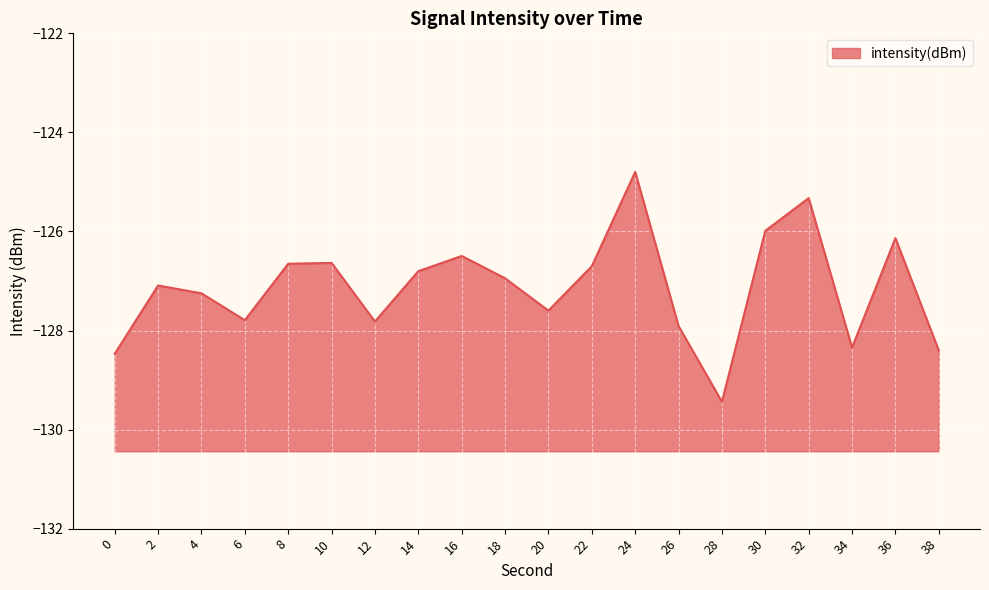

What is the value of the 4th point from the left?

-127.8